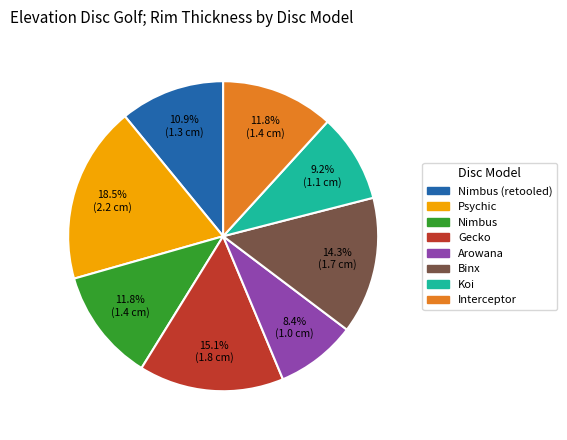

Does any single category account for the majority?

No